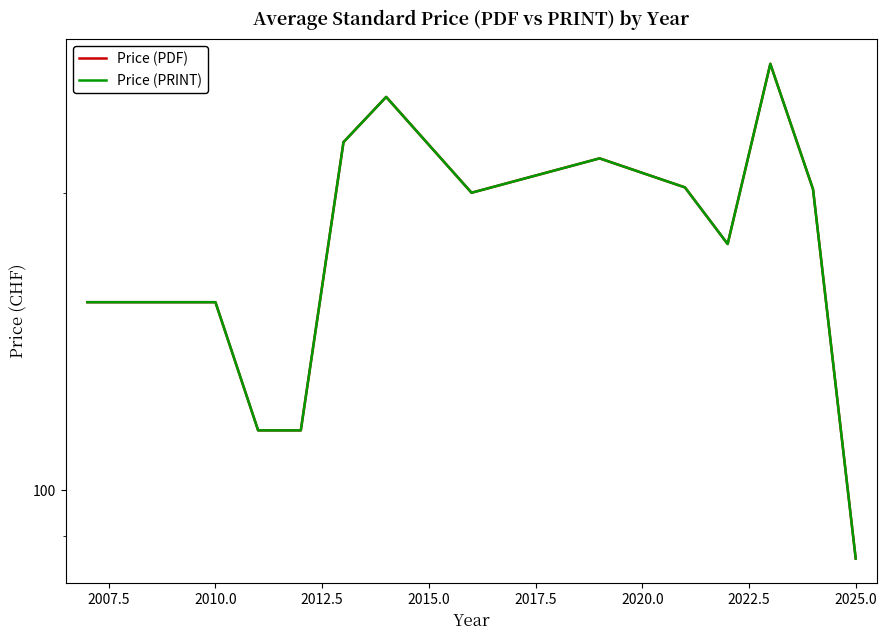

Does the chart have visible grid lines?

No